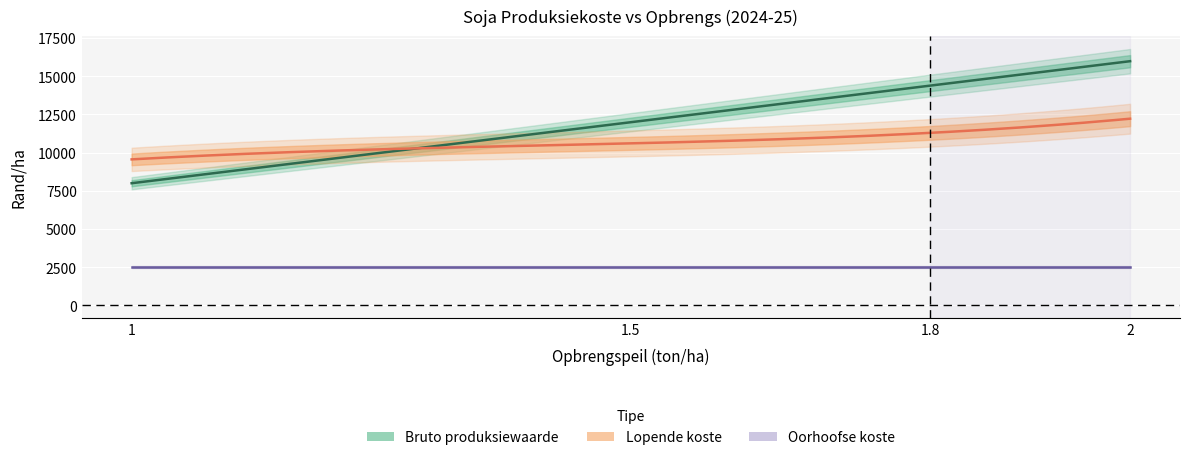

Between 1.5 and 2, which series saw the biggest shift?

Bruto produksiewaarde